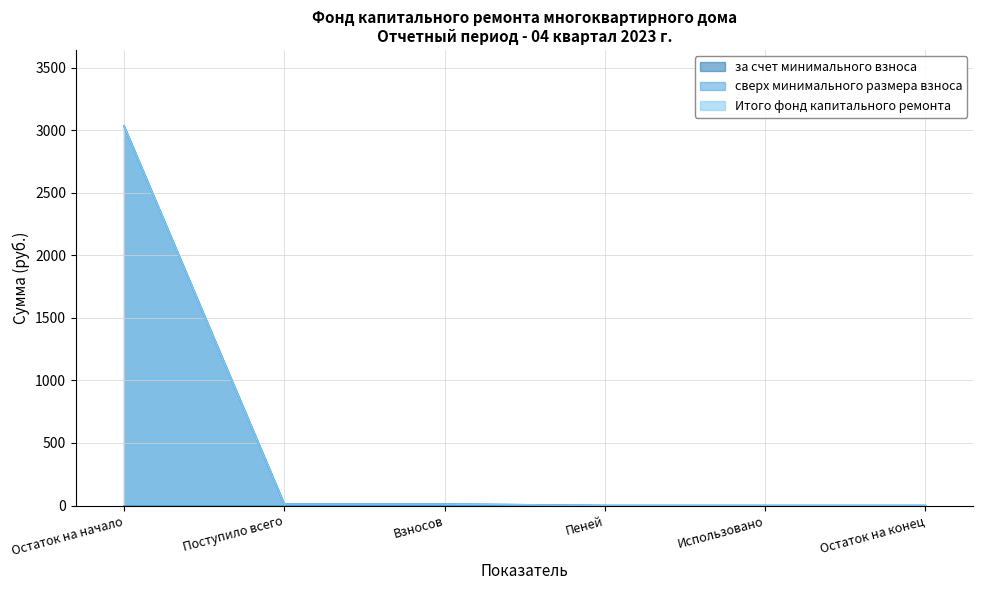

What is the value of the за счет минимального взноса point at the 2nd from the left?

11.8